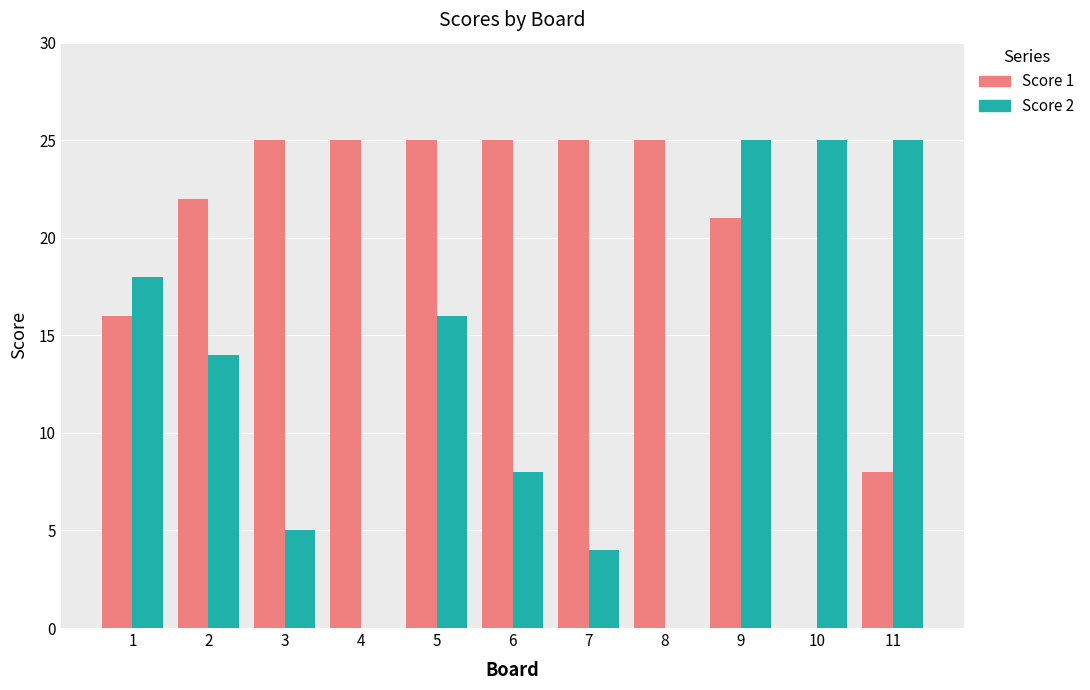

Are the bars horizontal?

No